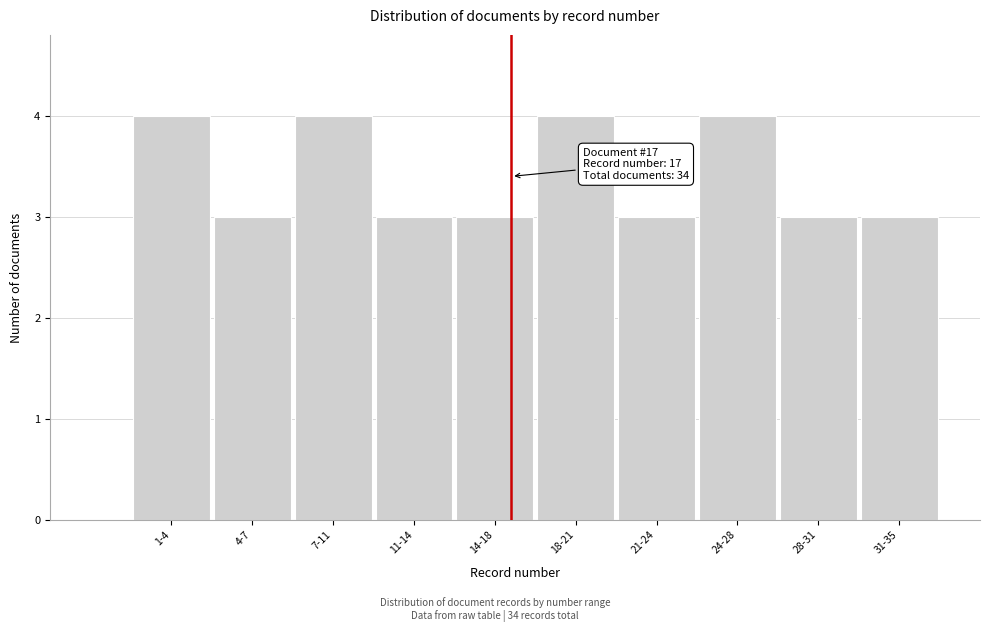

Reading right to left, transcribe all the data shown in this chart.

3	3	4	3	4	3	3	4	3	4